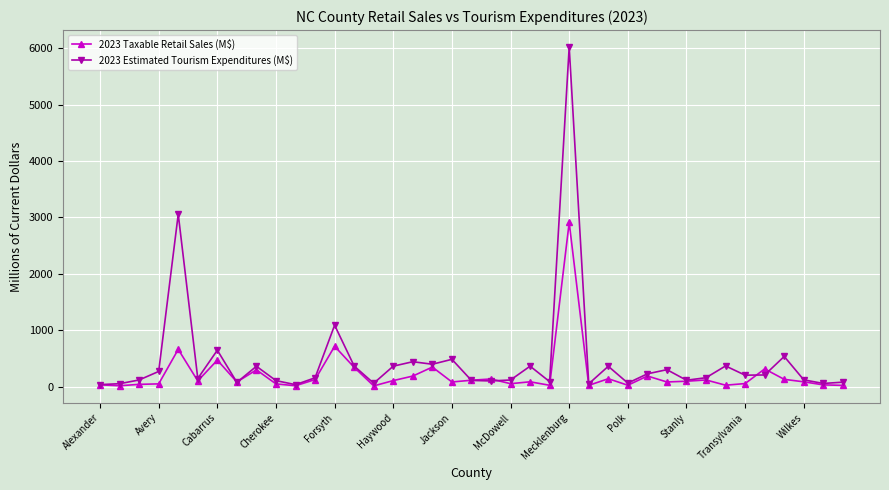

What is the maximum value shown in the chart?

6022.1